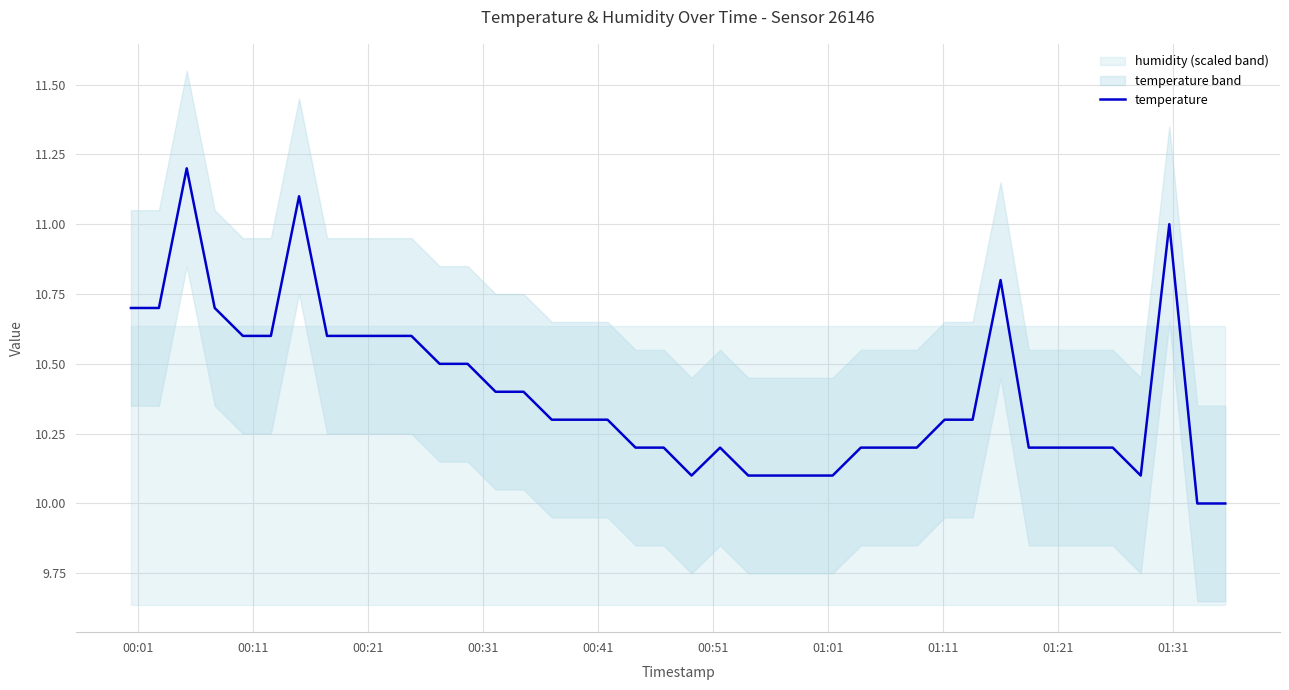

What is the difference between the second highest and second lowest values?

1.1